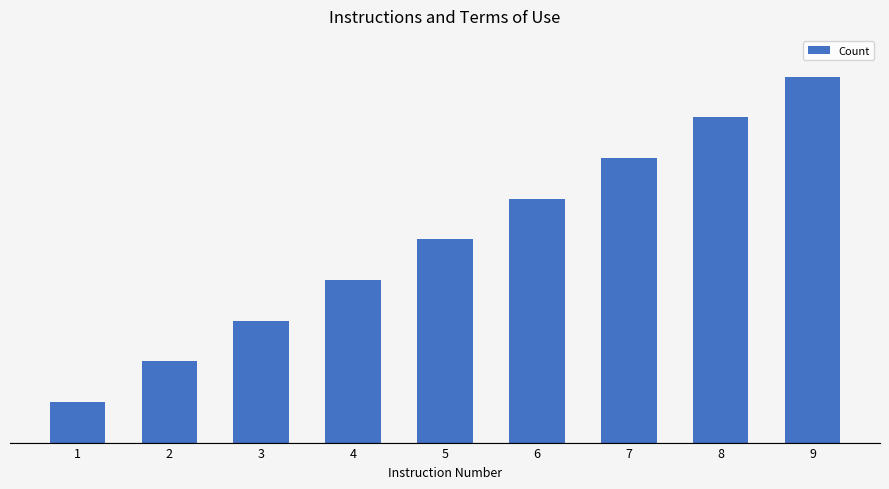

Rank the categories by value from lowest to highest.

1, 2, 3, 4, 5, 6, 7, 8, 9